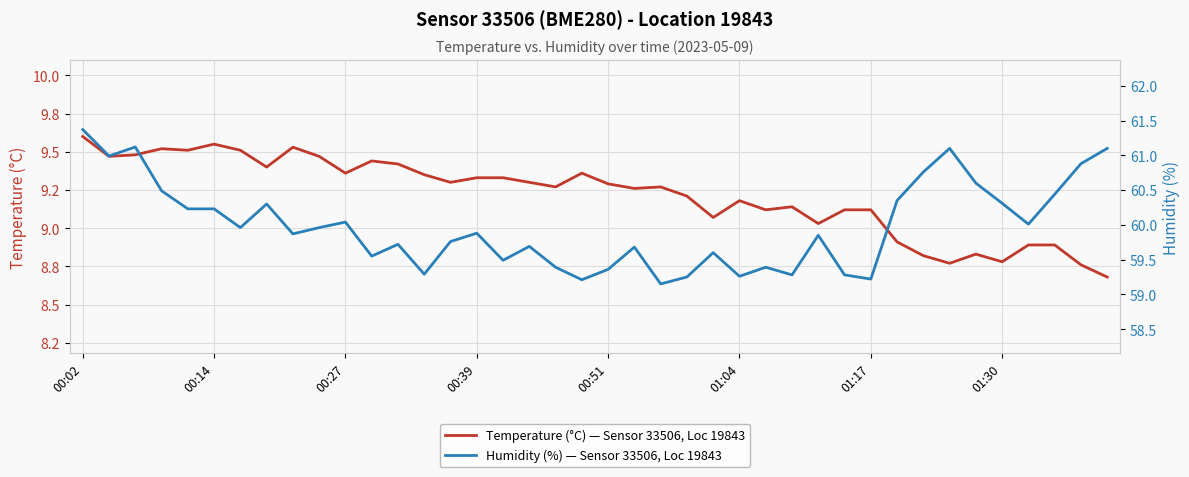

Which category has the lowest value in the Humidity (%) — Sensor 33506, Loc 19843 series?

22